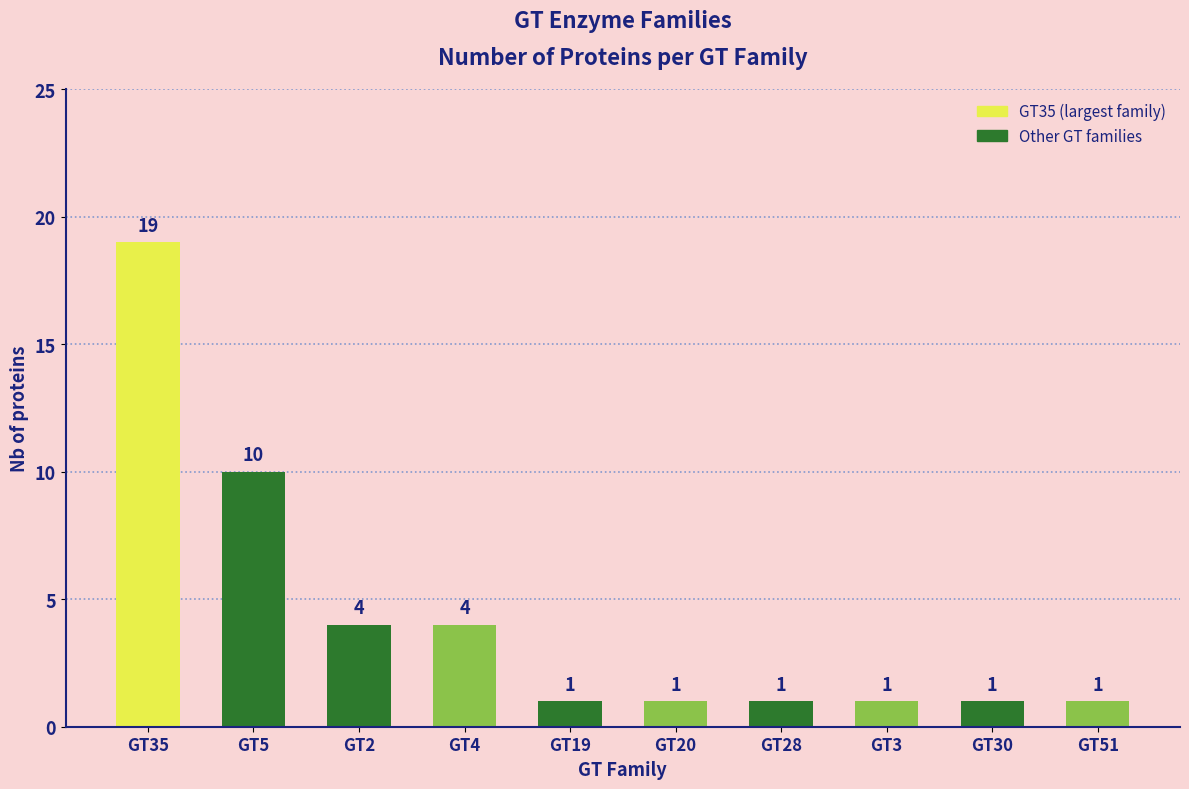

What position from the right is GT5?

9